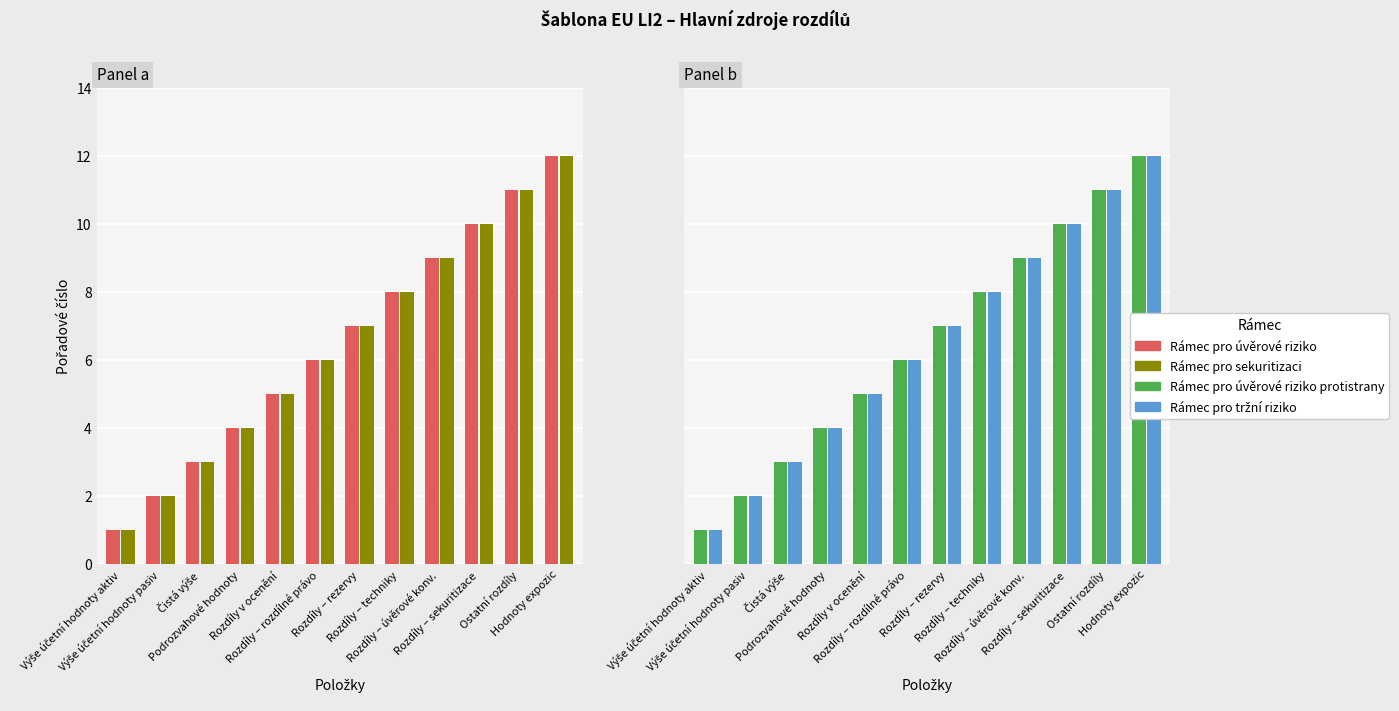

At which label does Rámec pro tržní riziko first exceed 7?

Rozdíly – techniky